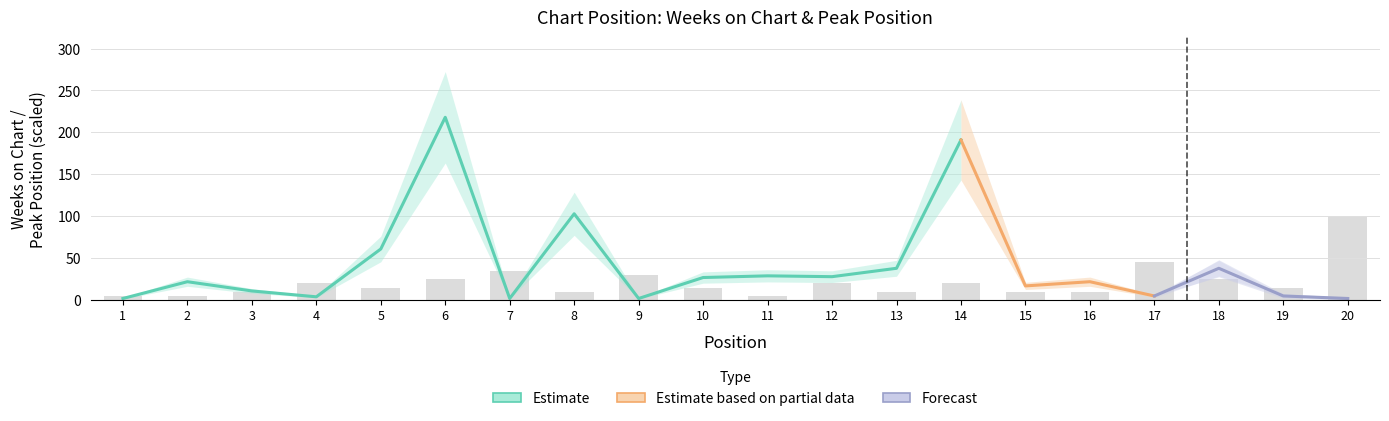

What is the sum of the values at 20 and 12?

120